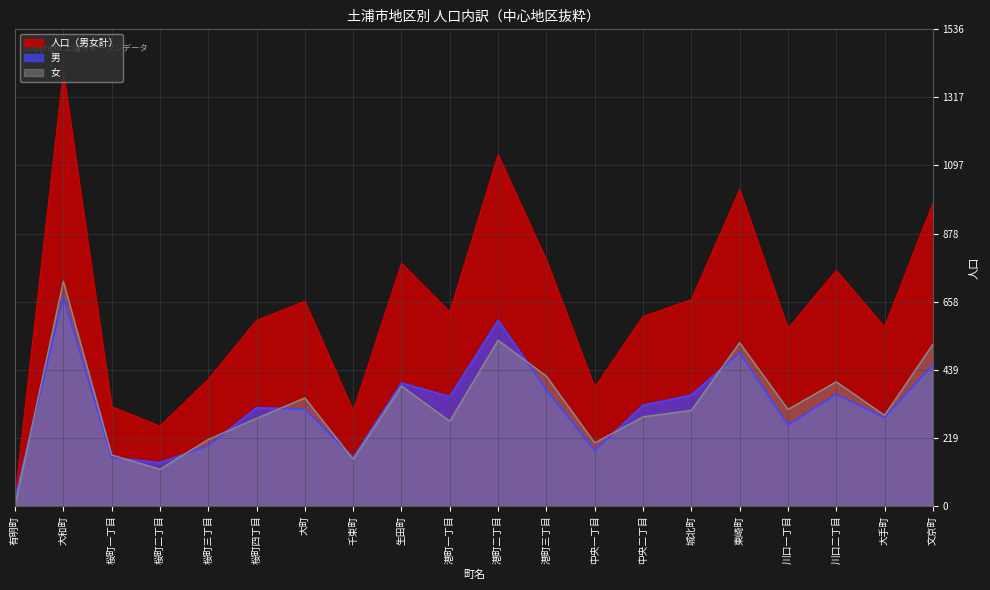

How many data points in 女 are above 308?

9